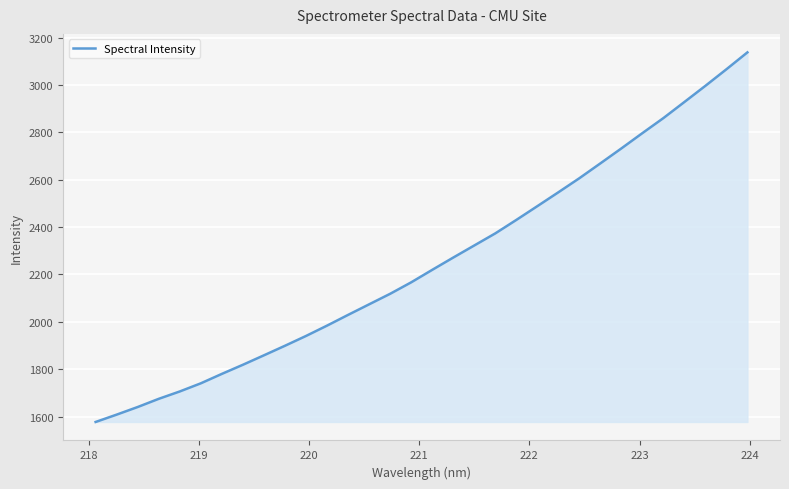

What is the difference between the maximum and minimum values?

1560.3